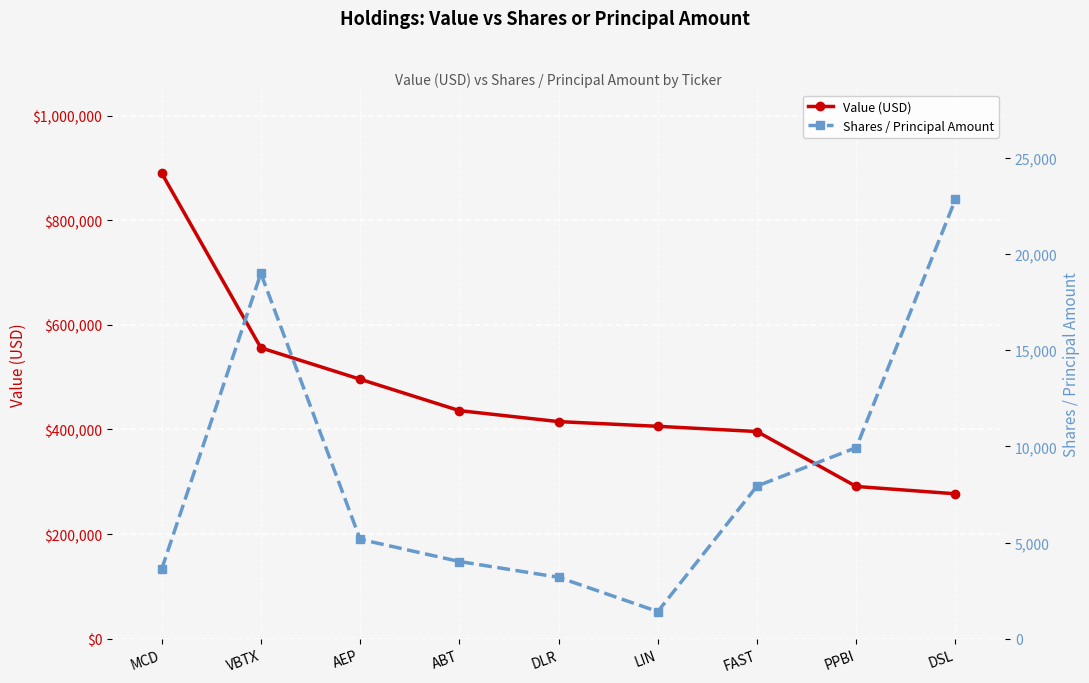

What is the label of the 5th point from the left?

DLR